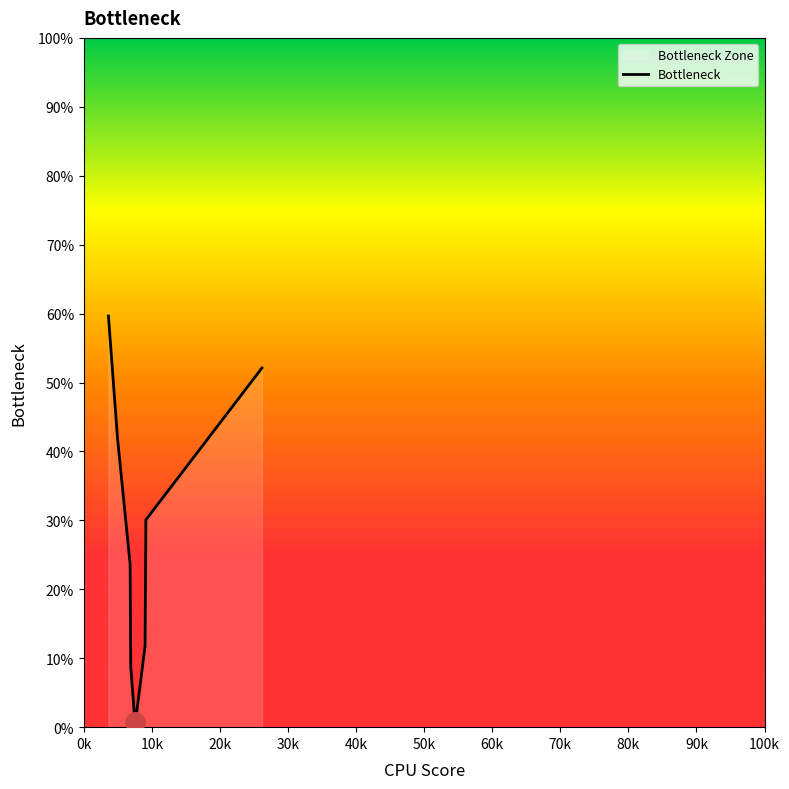

What is the greatest value displayed?

59.6